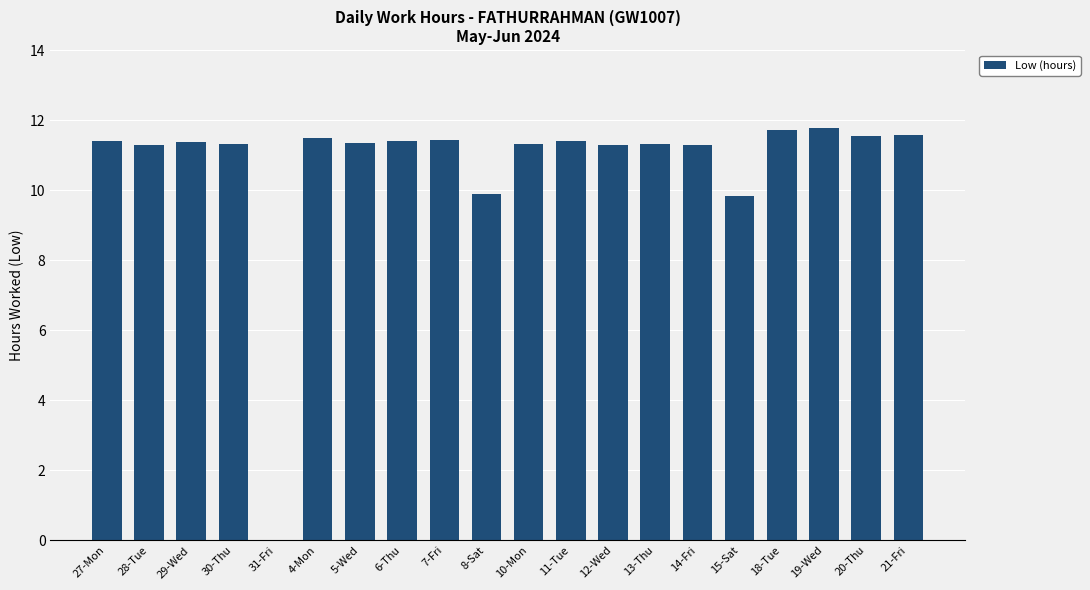

What is the average value?

10.7